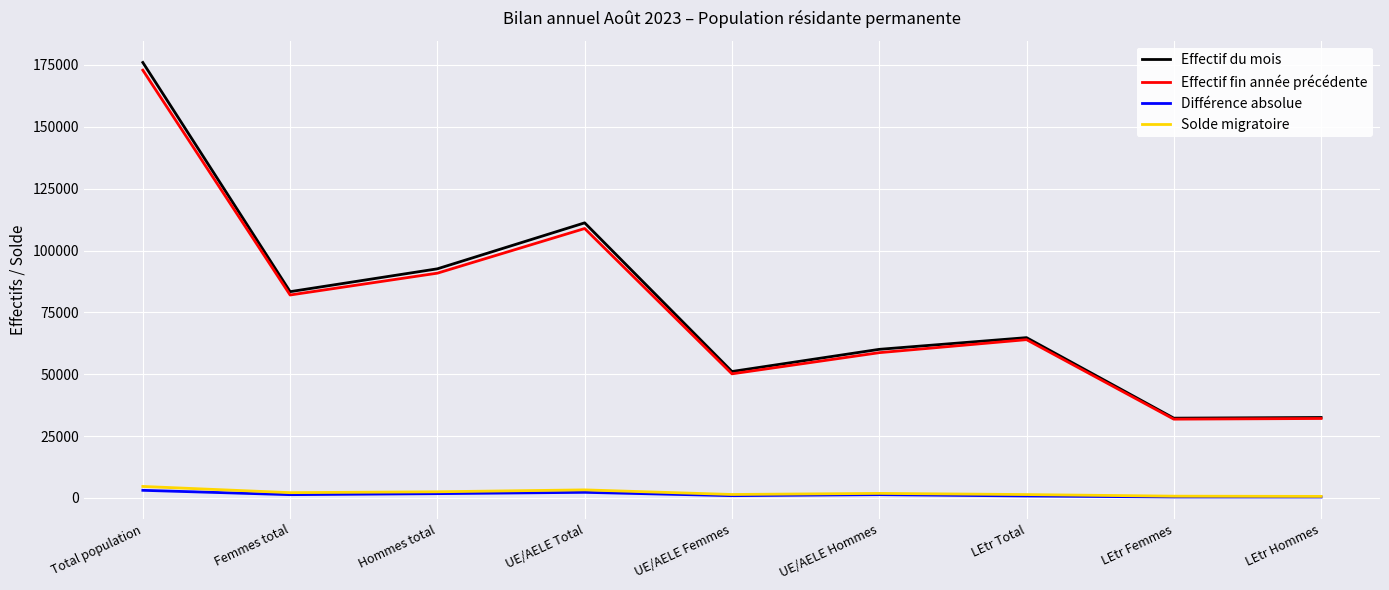

Which series changed the most between Hommes total and UE/AELE Hommes?

Effectif du mois